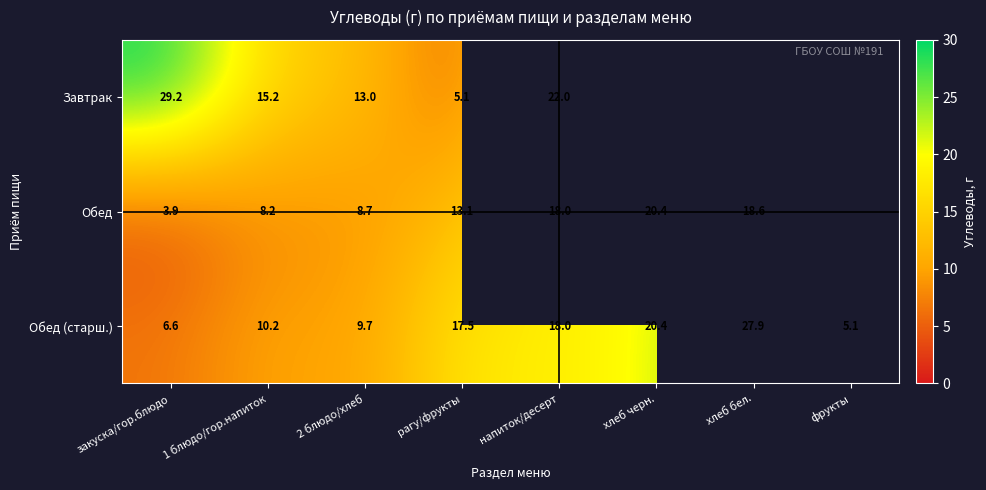

What is the difference between the second highest and minimum values in the Обед (старш.) series?

15.3